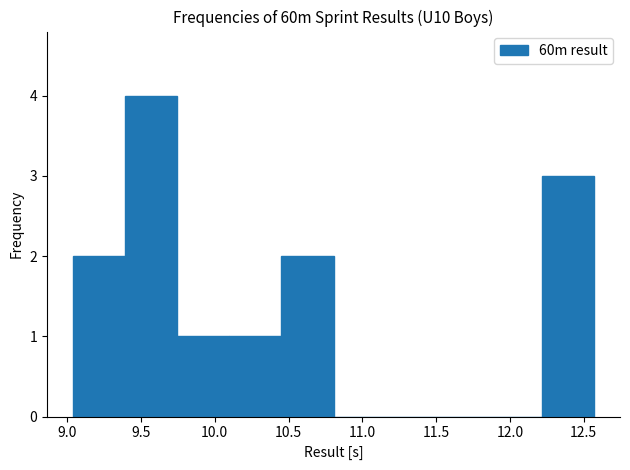

Reading left to right, list every bar in this chart as the range it spans on the x-axis followed by its height. Neither the bar edges nor the heights are printed on the chart, so give them approximately, as read against the axes.

9.05 to 9.40: 2
9.40 to 9.75: 4
9.75 to 10.10: 1
10.10 to 10.45: 1
10.45 to 10.80: 2
10.80 to 11.15: 0
11.15 to 11.50: 0
11.50 to 11.85: 0
11.85 to 12.20: 0
12.20 to 12.55: 3